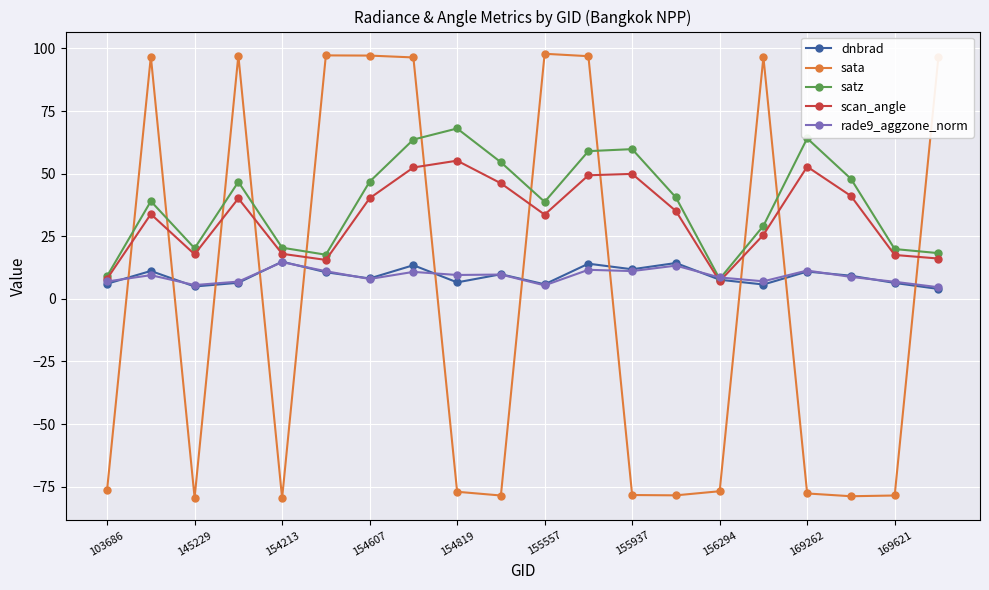

What is the minimum value shown in the chart?

-79.6